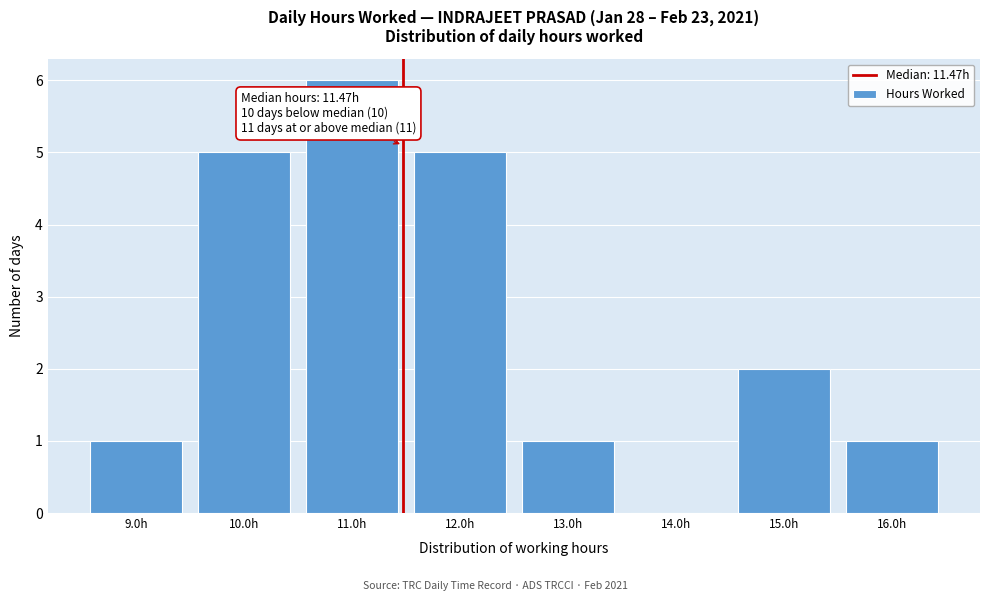

Which range on the x-axis has the tallest bar?

10.5 to 11.5